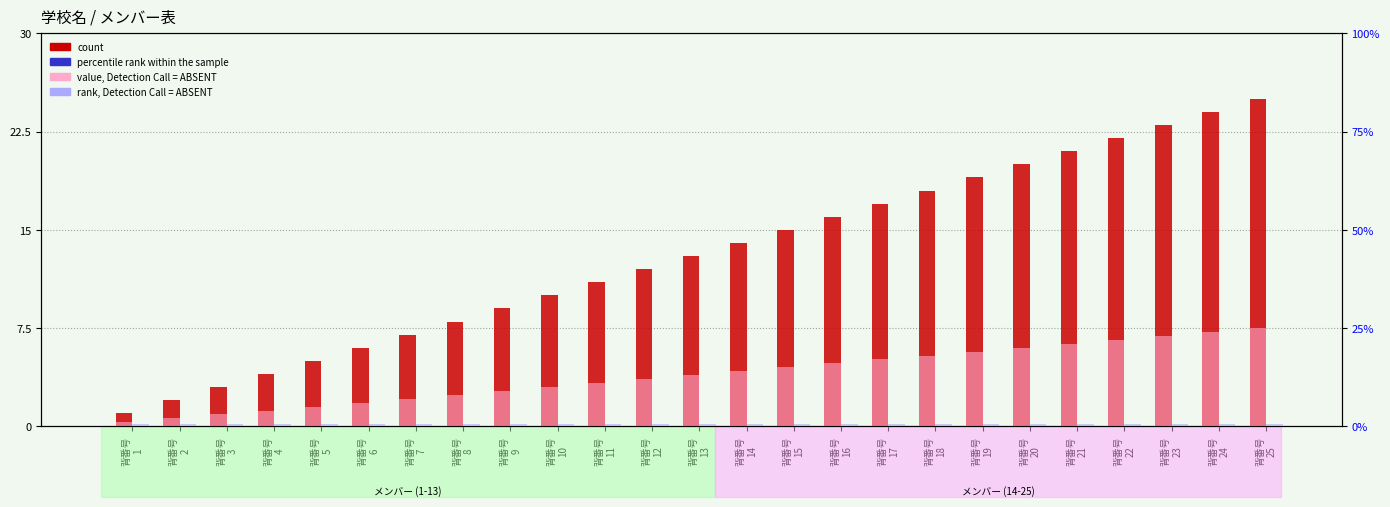

What is the maximum value shown in the chart?

25.0